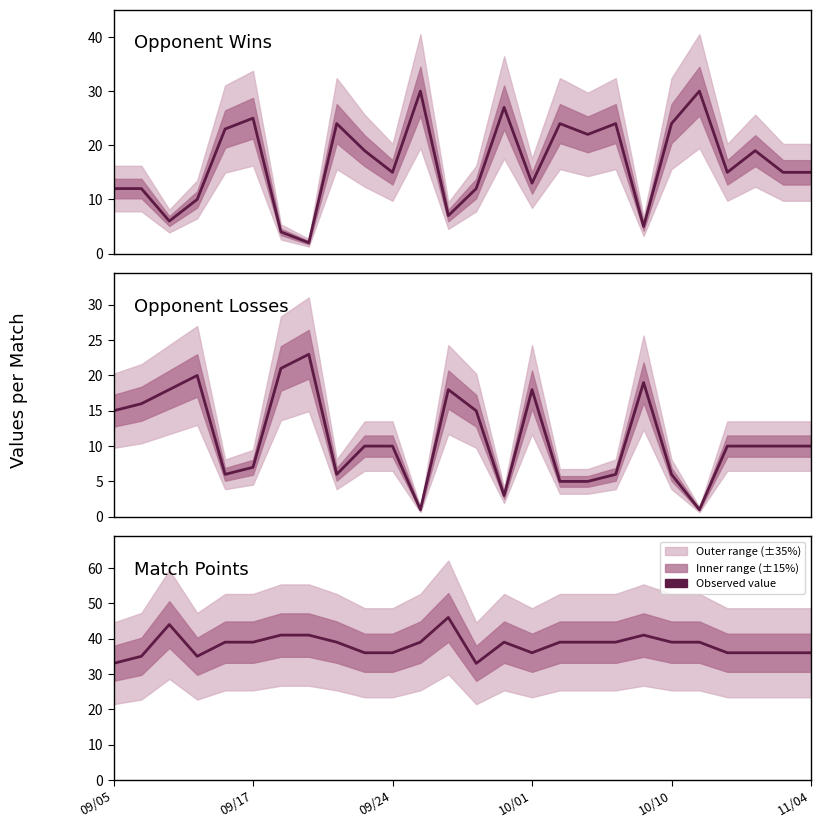

What is the difference between the Opponent Wins values at 22 and 18?

9